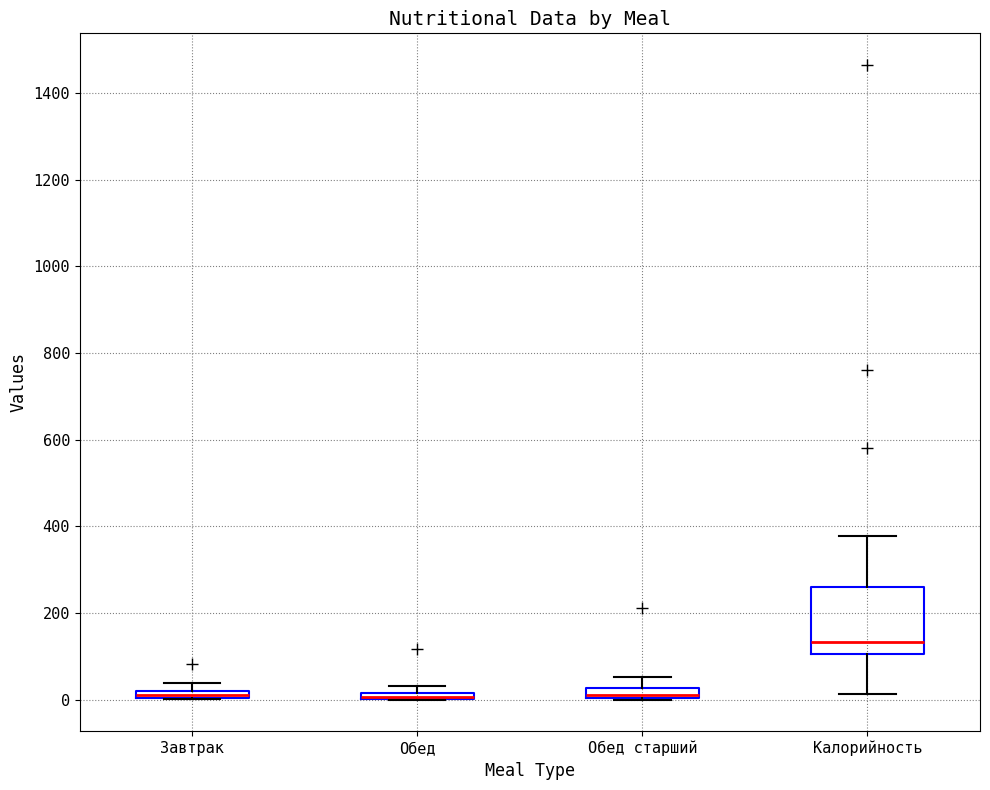

Where is the lower edge of the box for Завтрак on the y-axis? The values are not printed on the chart, so give them approximately, as read against the axis.

0